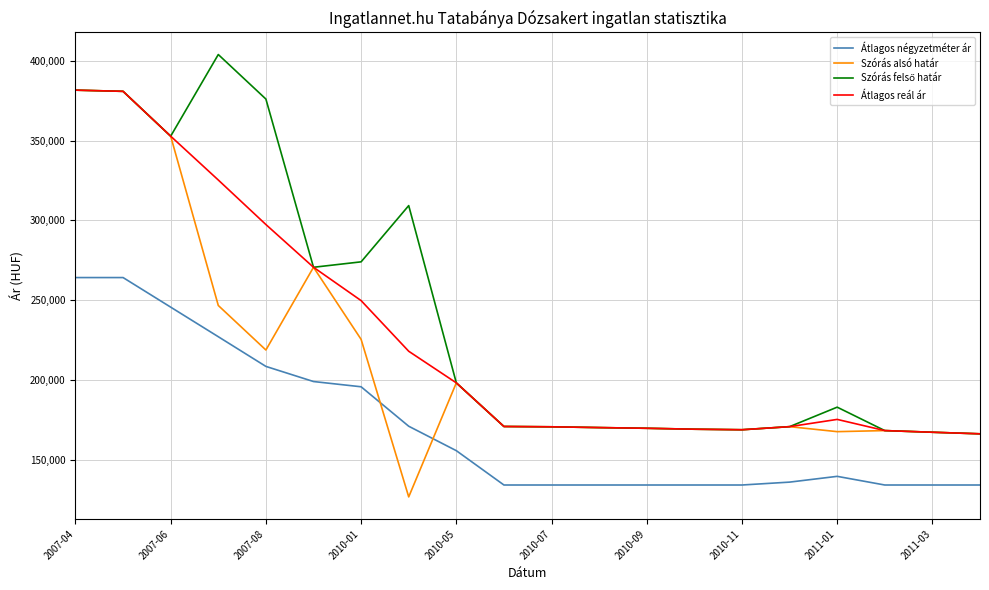

True or false: Átlagos négyzetméter ár and Átlagos reál ár intersect in this chart.

False